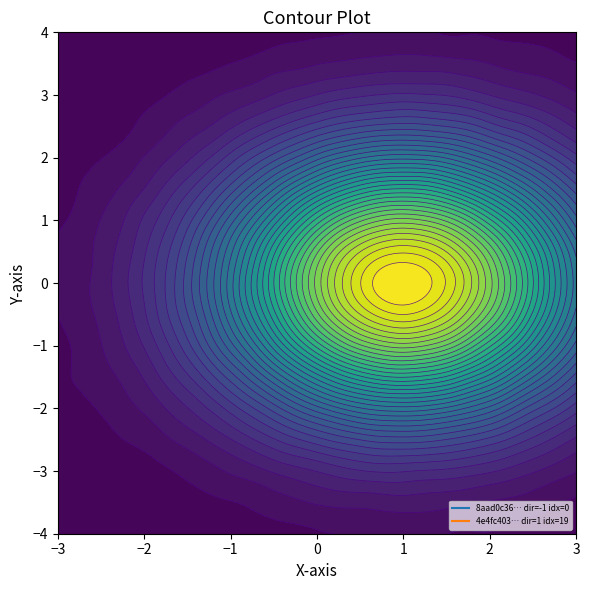

The value of 8aad0c36b3a0b478d0918f778239e9974f5115d at io_index is 1. True or false?

False